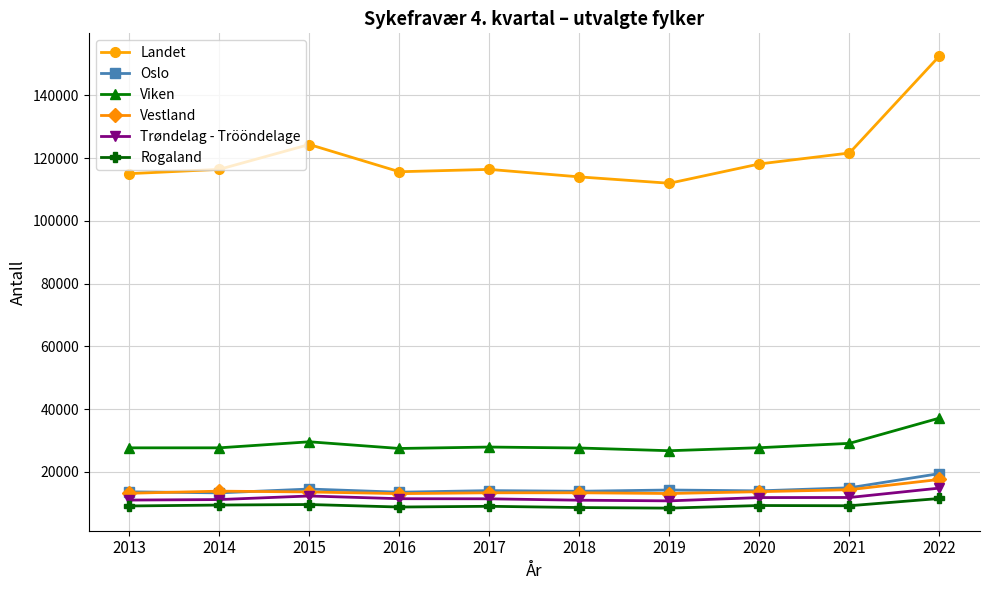

True or false: Landet has more than 2 points higher than both neighbors.

False